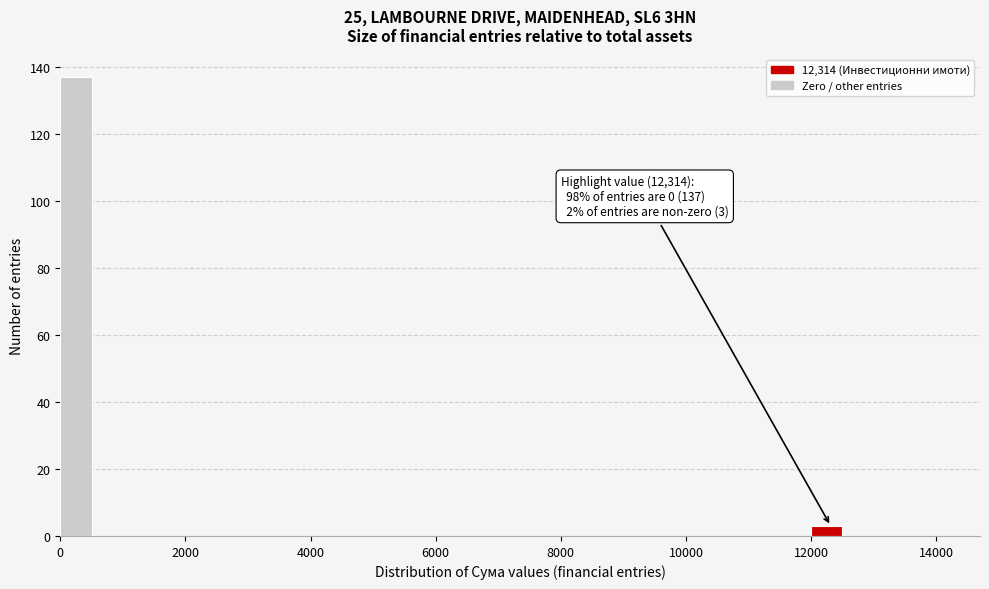

Around what value on the x-axis is the tallest bar? Give the approximate position of its centre, as read against the axis.

200